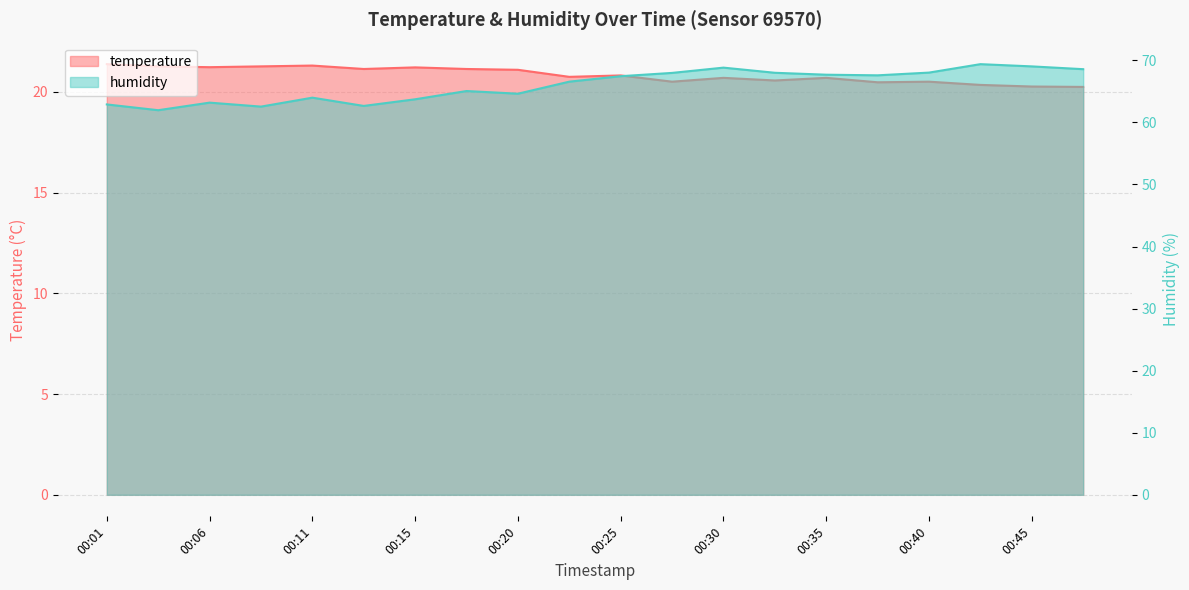

The humidity series shows 25.5 at 00:40. True or false?

False